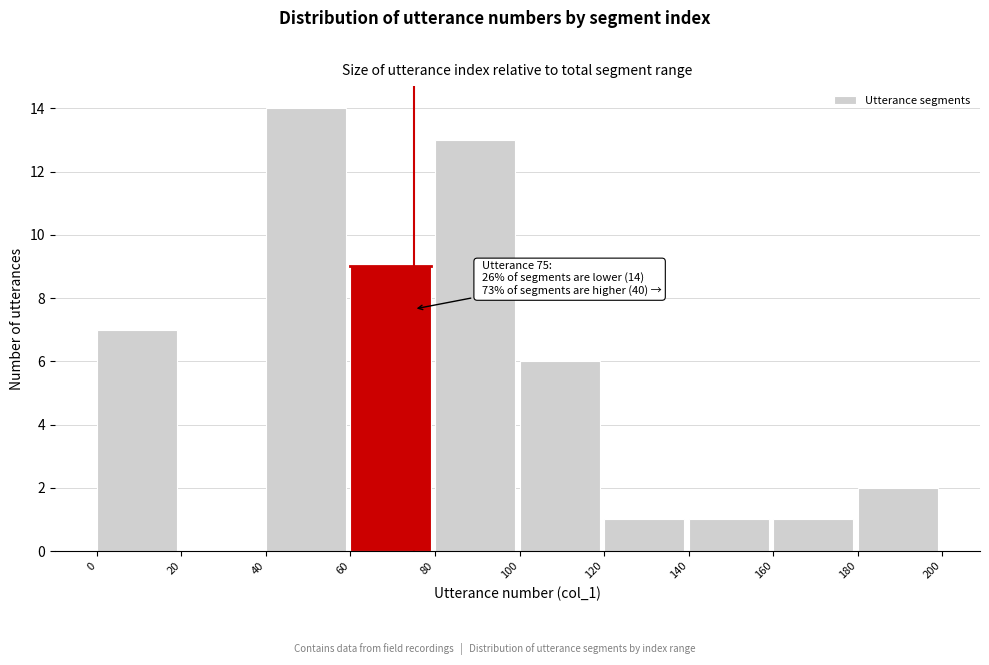

Over which range of the x-axis is the bar tallest?

40 to 60